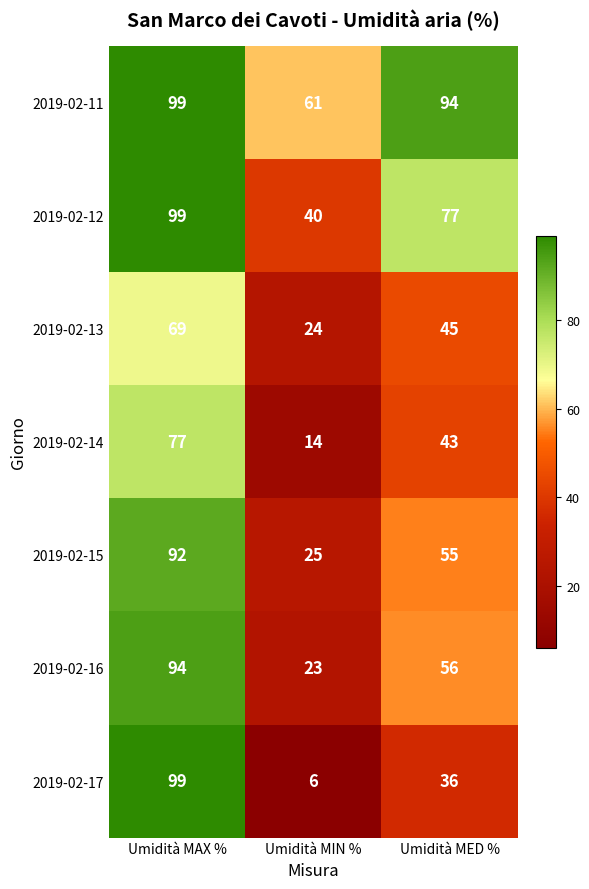

What is the difference between the maximum and minimum values in the 2019-02-14 series?

63